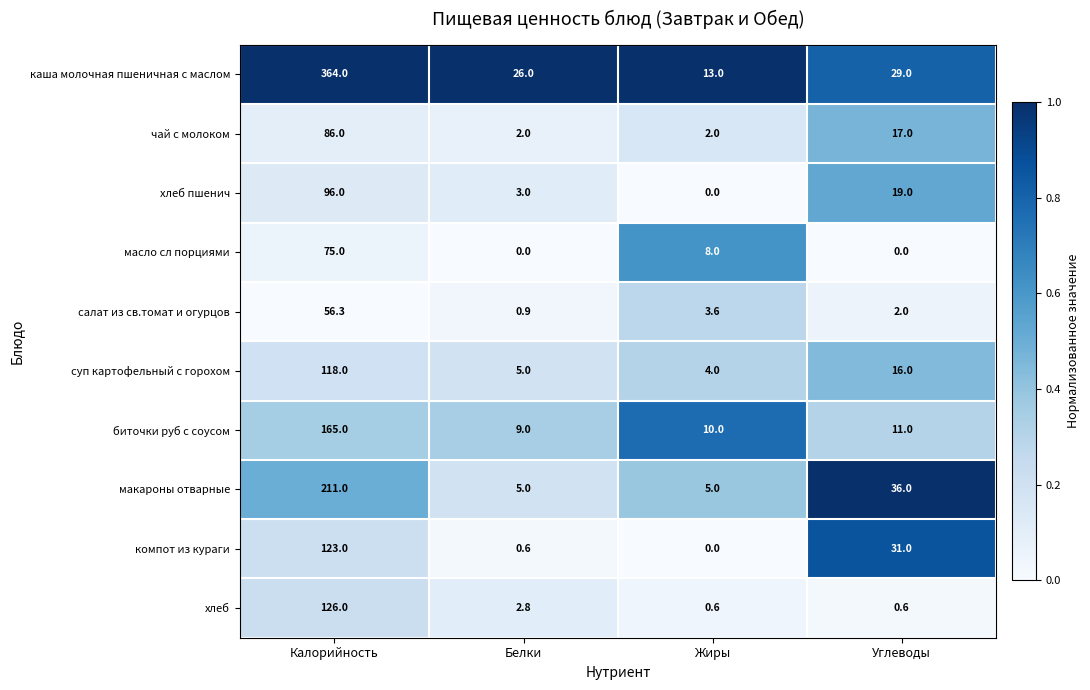

What is the sum of the хлеб пшенич values at Калорийность and Жиры?

96.0